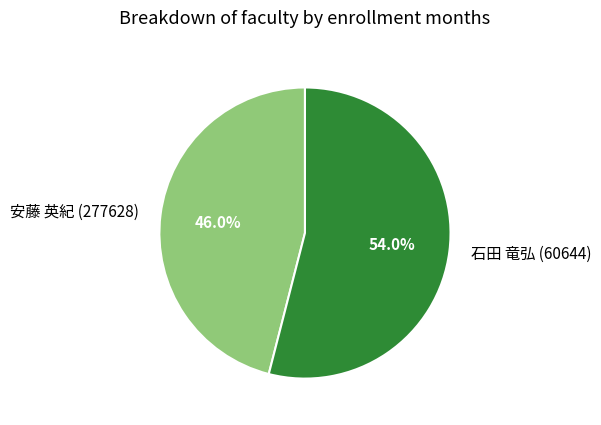

What is the smallest slice in the pie chart?

安藤 英紀 (277628)